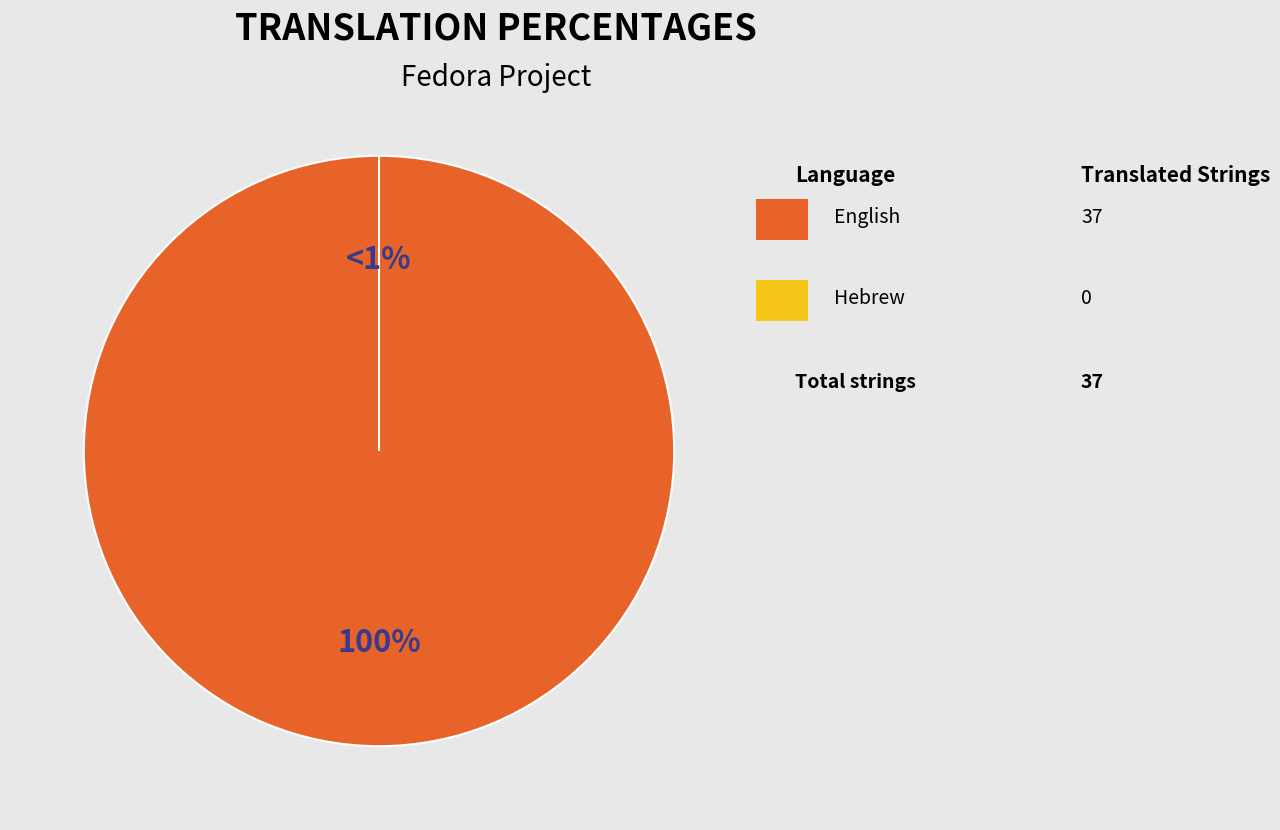

Which category has the smallest portion of the pie?

Hebrew